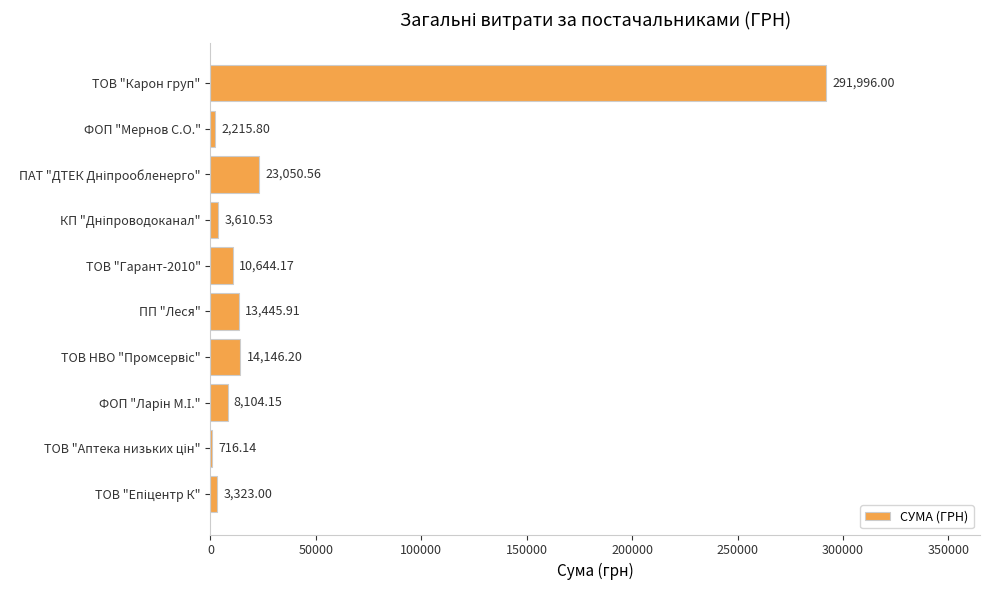

What is the sum of all values?

371252.5